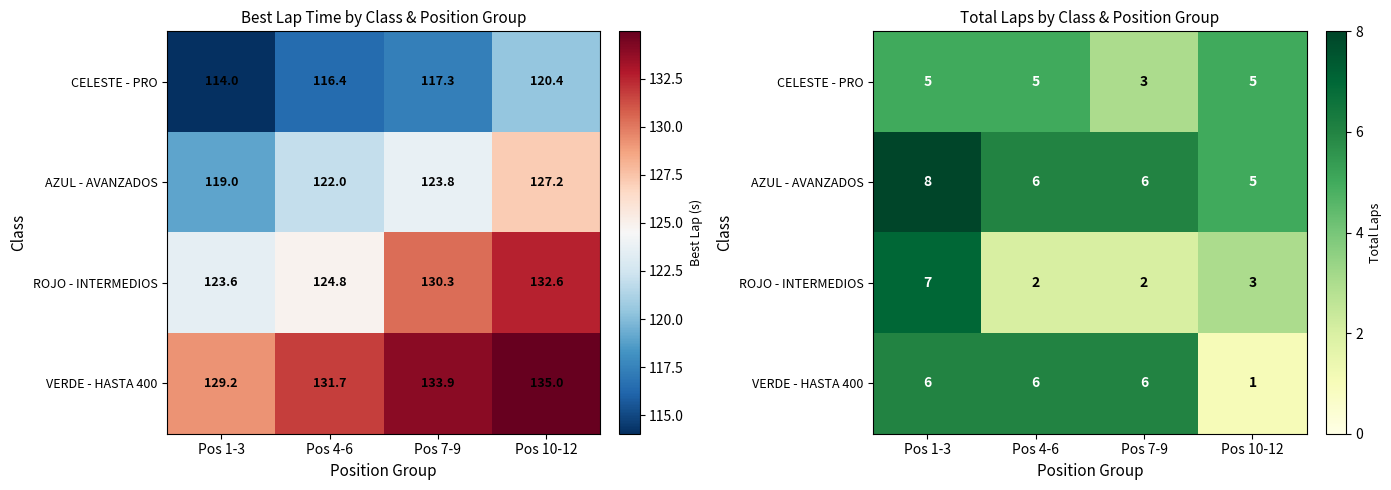

What is the smallest value displayed?

1